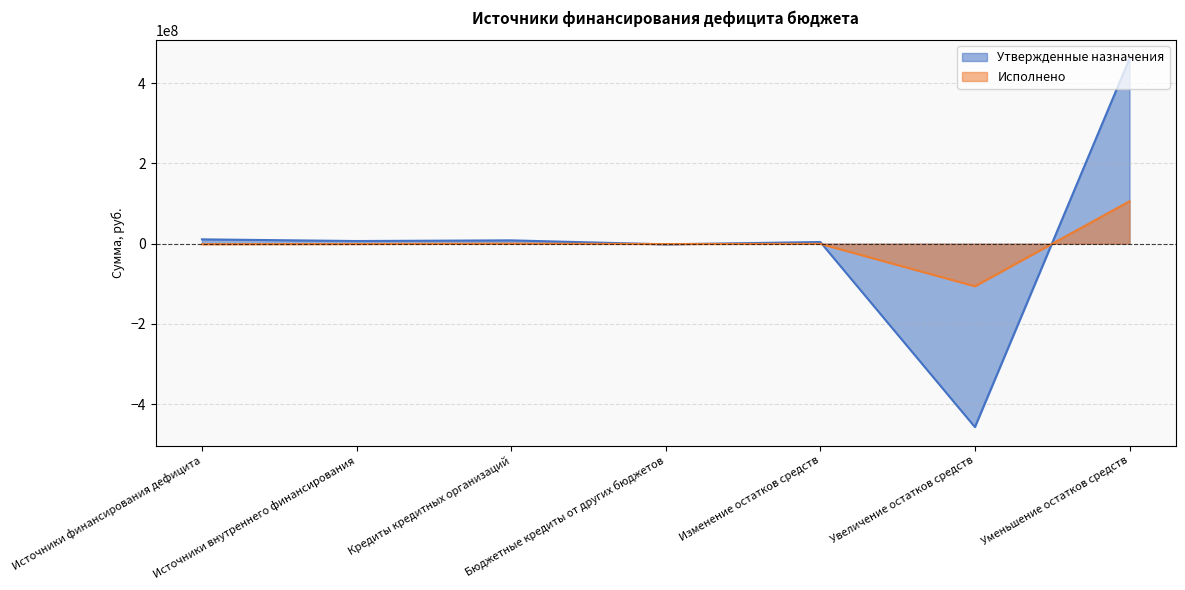

How many values in Утвержденные назначения are above zero?

5